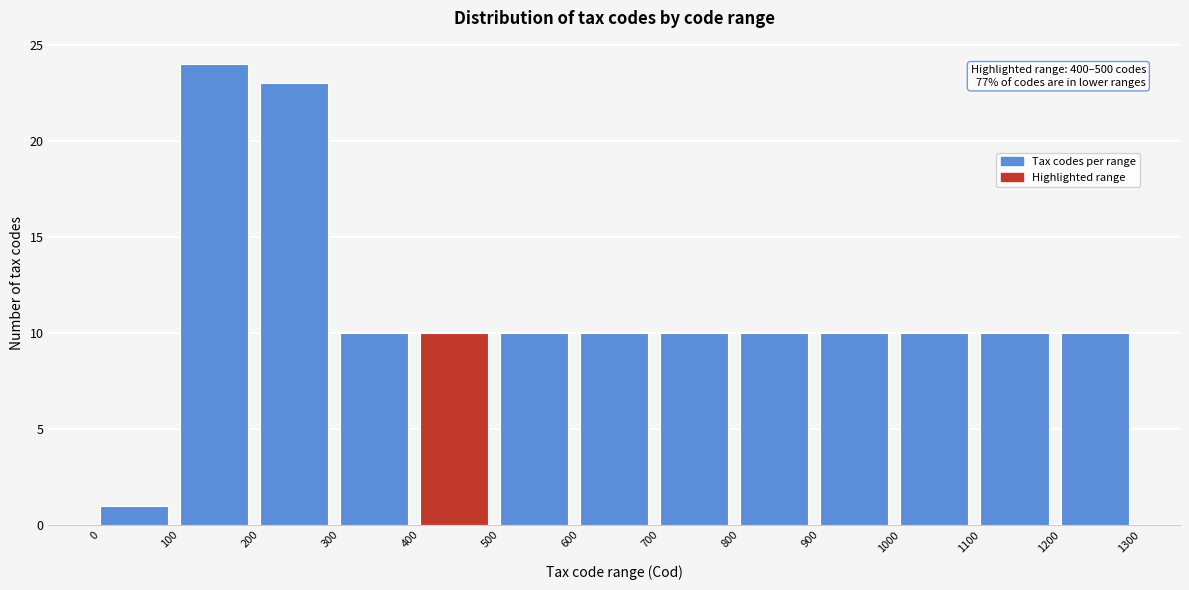

Over which range of the x-axis is the bar tallest?

100 to 200